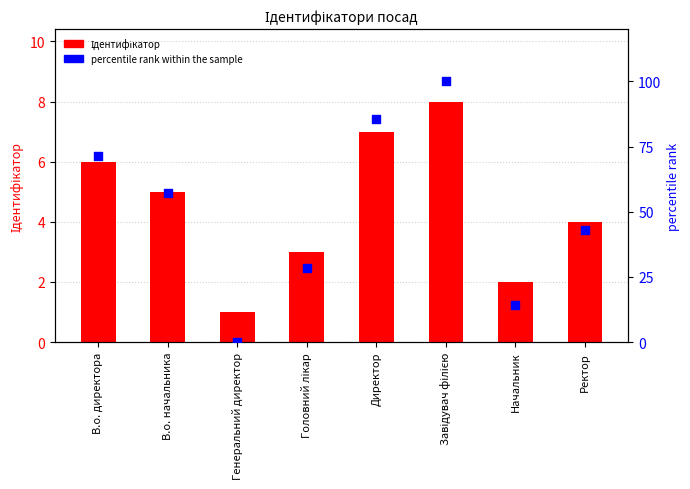

What is the total value across all series at В.о. директора?

77.4